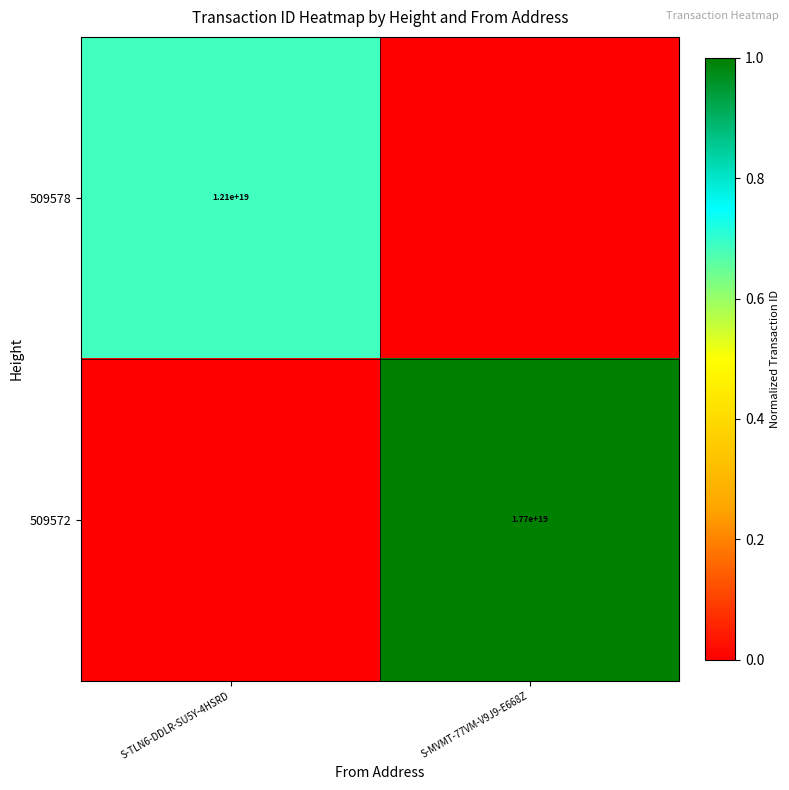

True or false: 509572 has a value of 17700000000000000000 at S-MVMT-77VM-V9J9-E668Z.

True